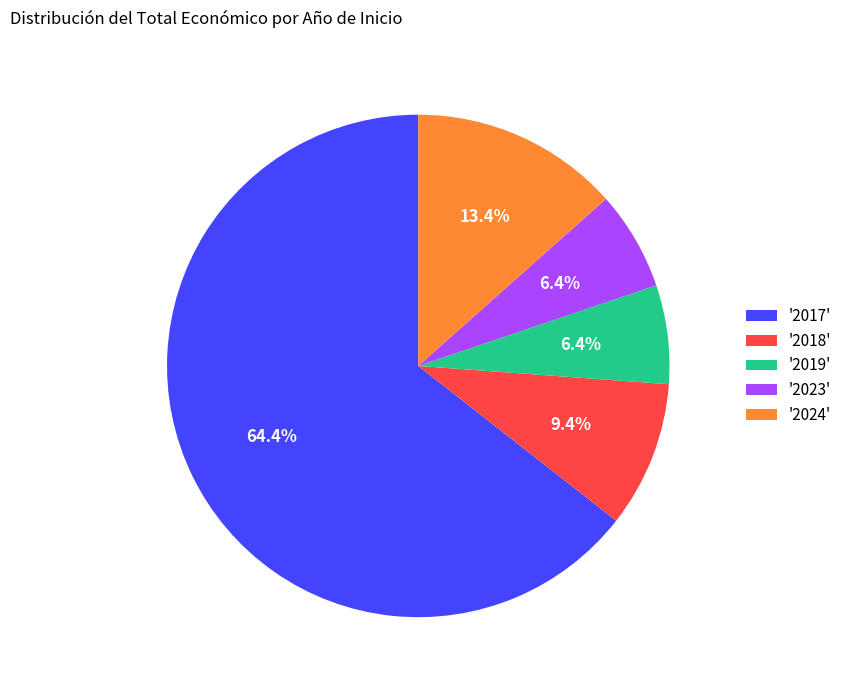

What percentage is NOT represented by '2023'?

93.6%